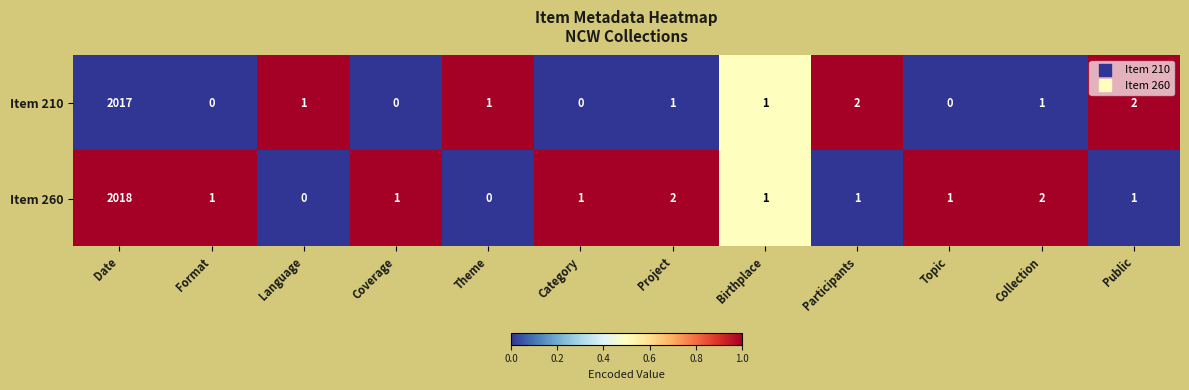

What is the average value of the Item 260 series?

169